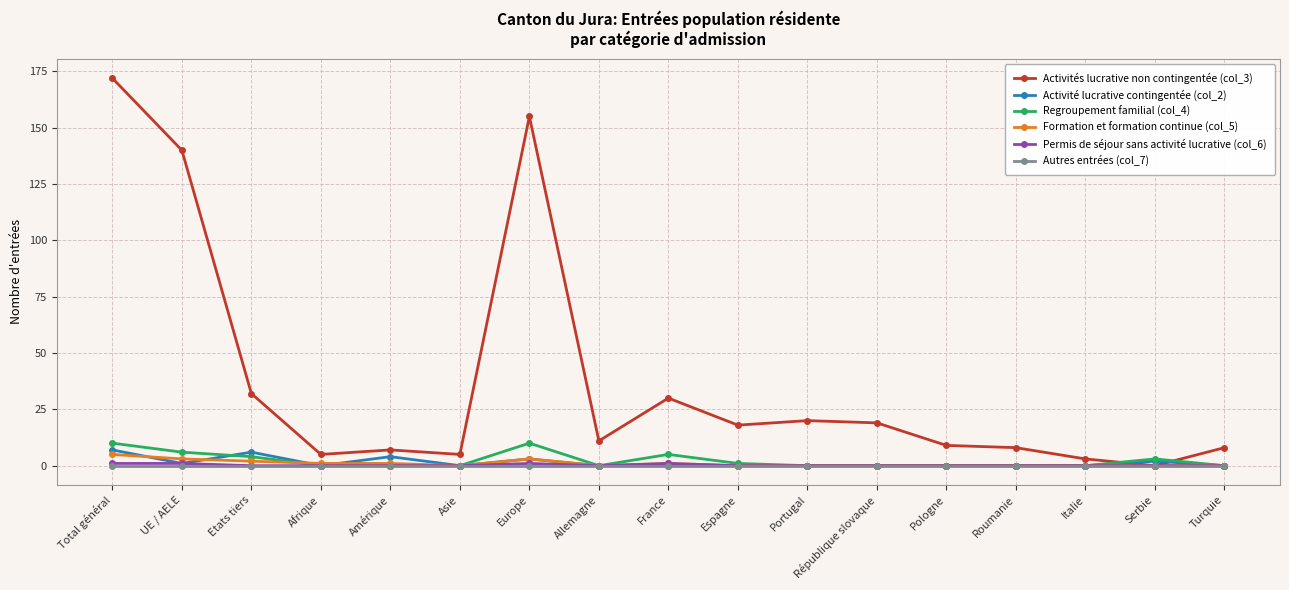

Count the number of data series in this chart.

6